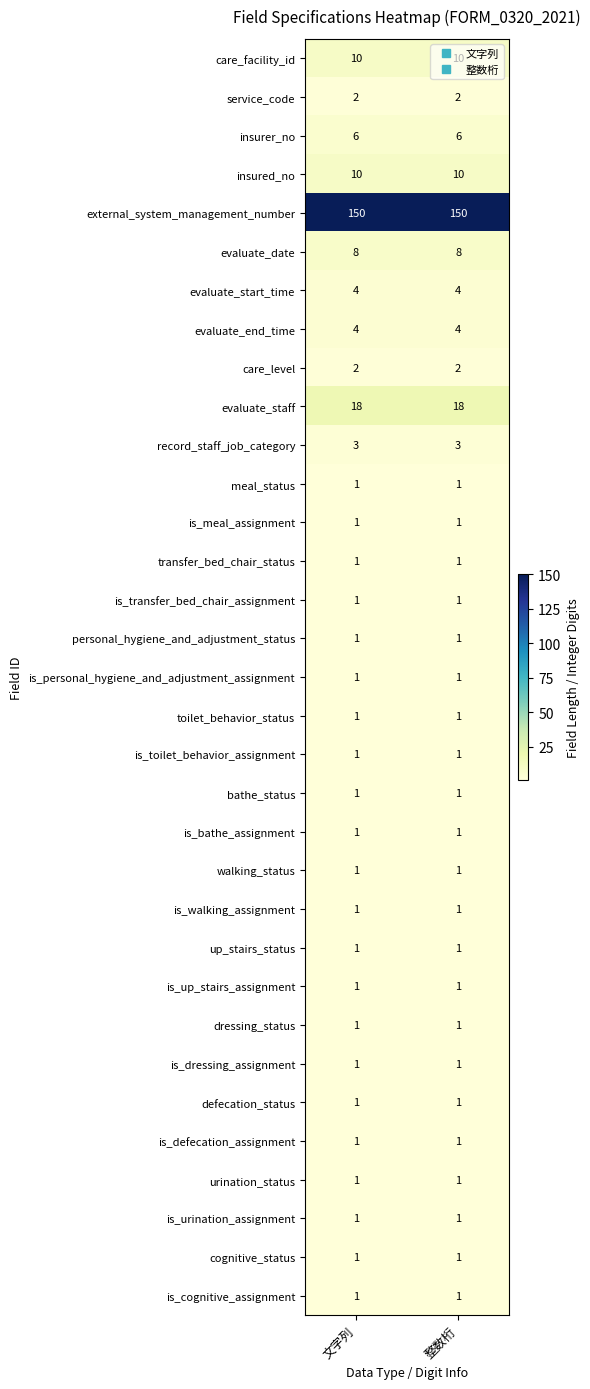

The value of record_staff_job_category at 文字列 is 3. True or false?

True